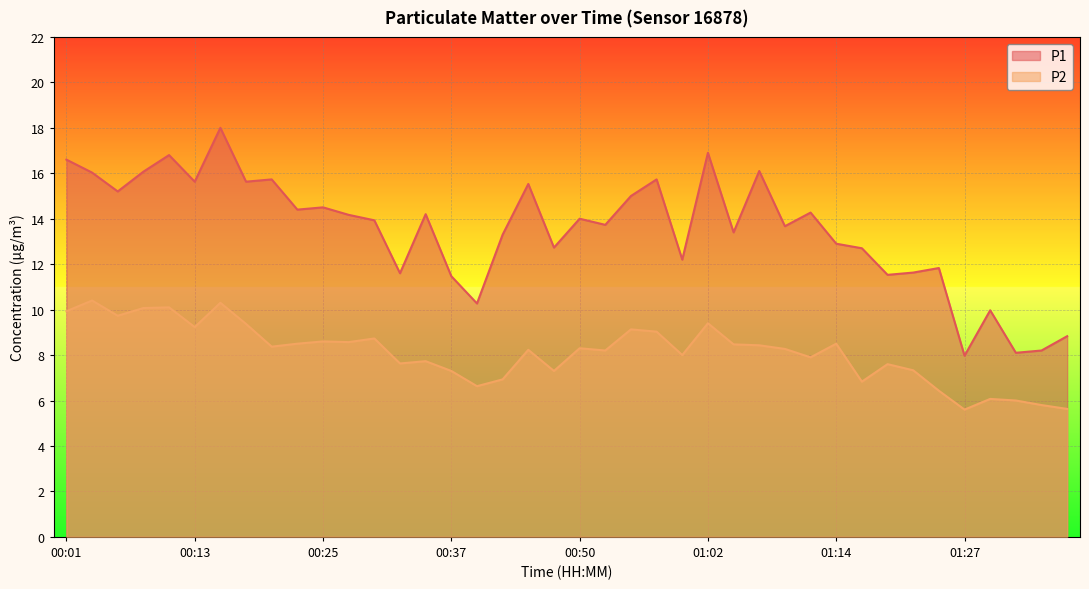

At which label does P2 reach its peak?

00:03